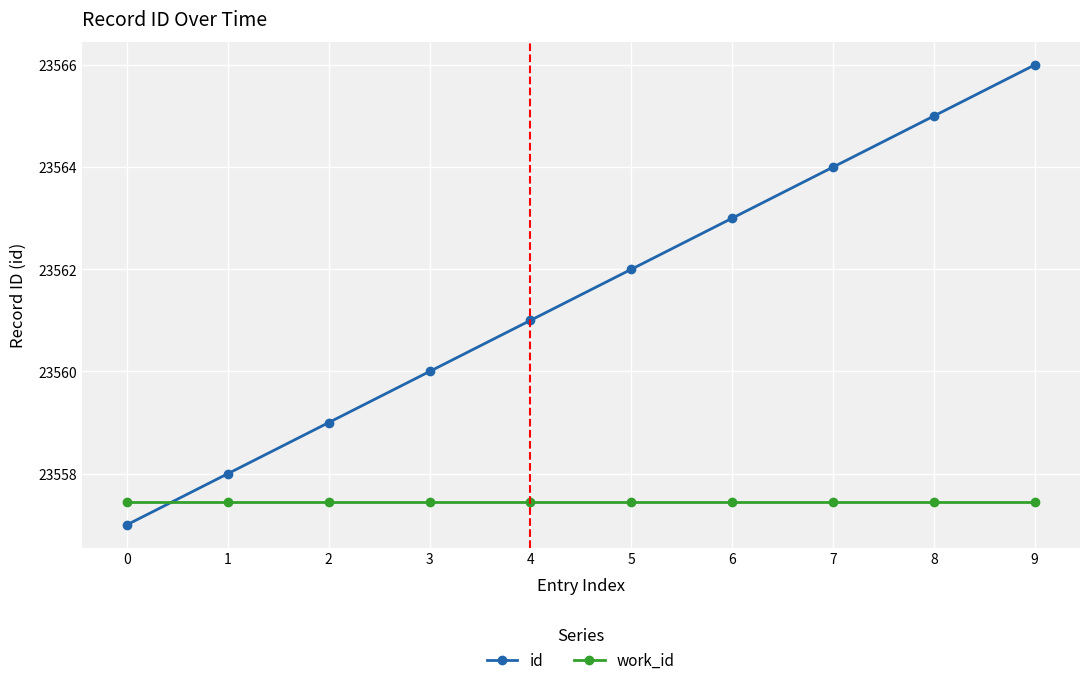

How many lines are shown in the chart?

2